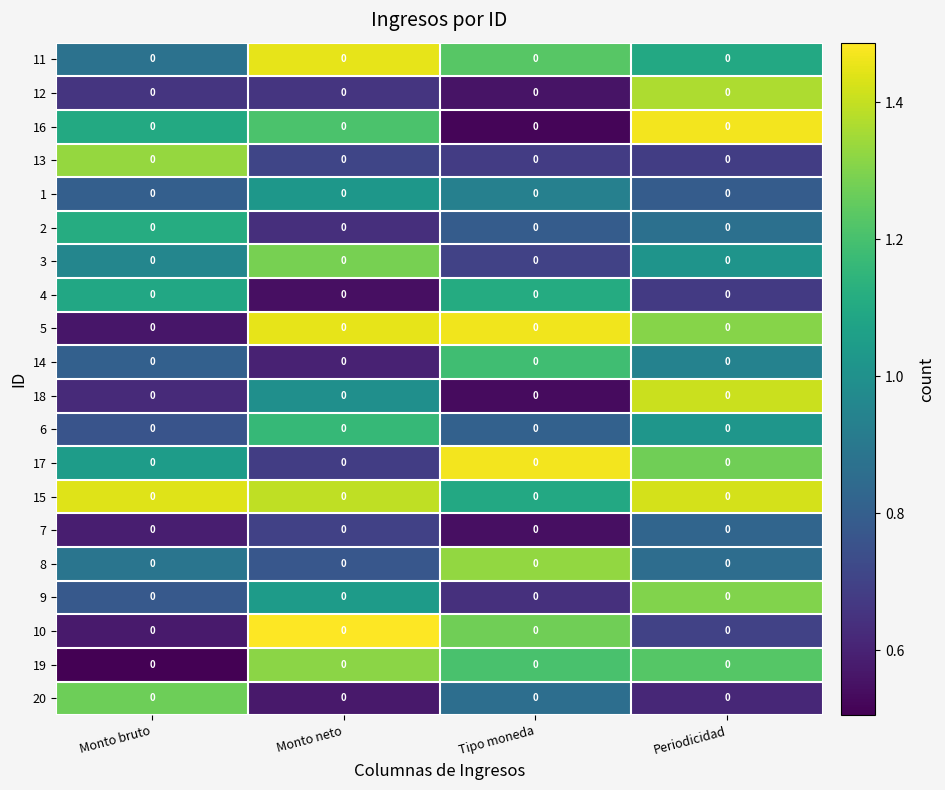

At how many categories does at least one series exceed 0?

4